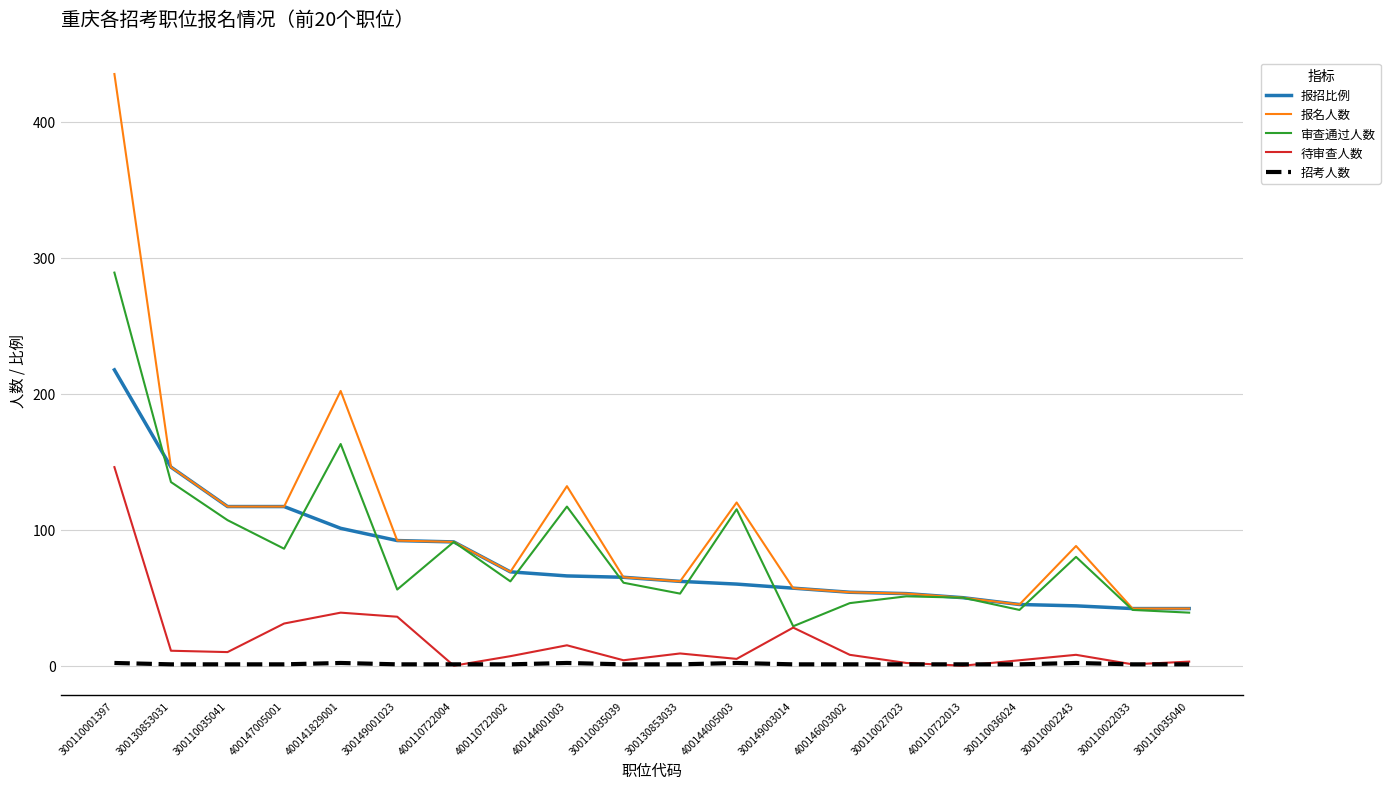

List the series in order of their peak value, highest first.

报名人数, 审查通过人数, 报招比例, 待审查人数, 招考人数